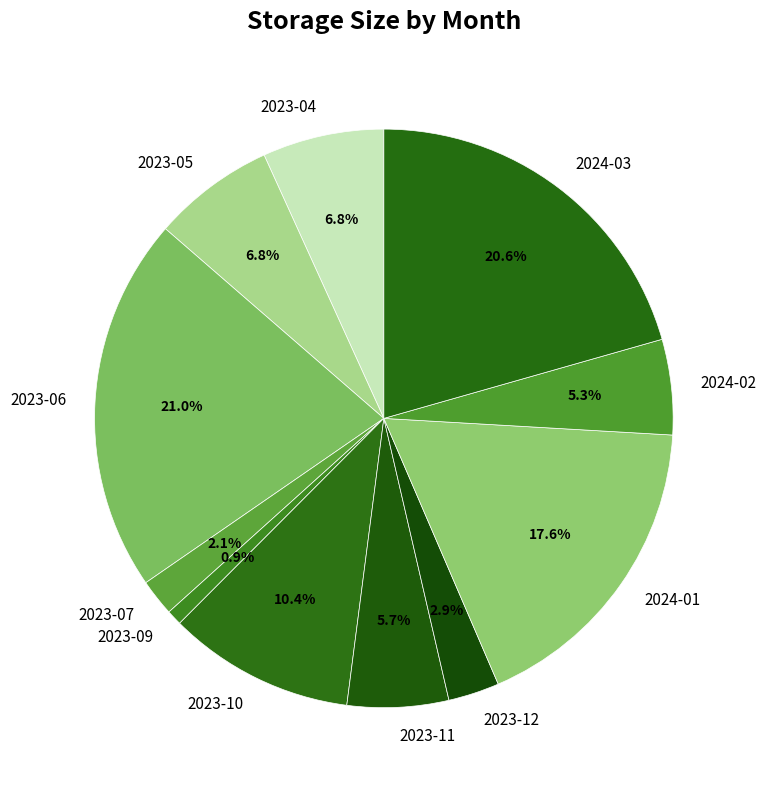

Combined, do 2023-10 and 2023-07 account for over 50%?

No